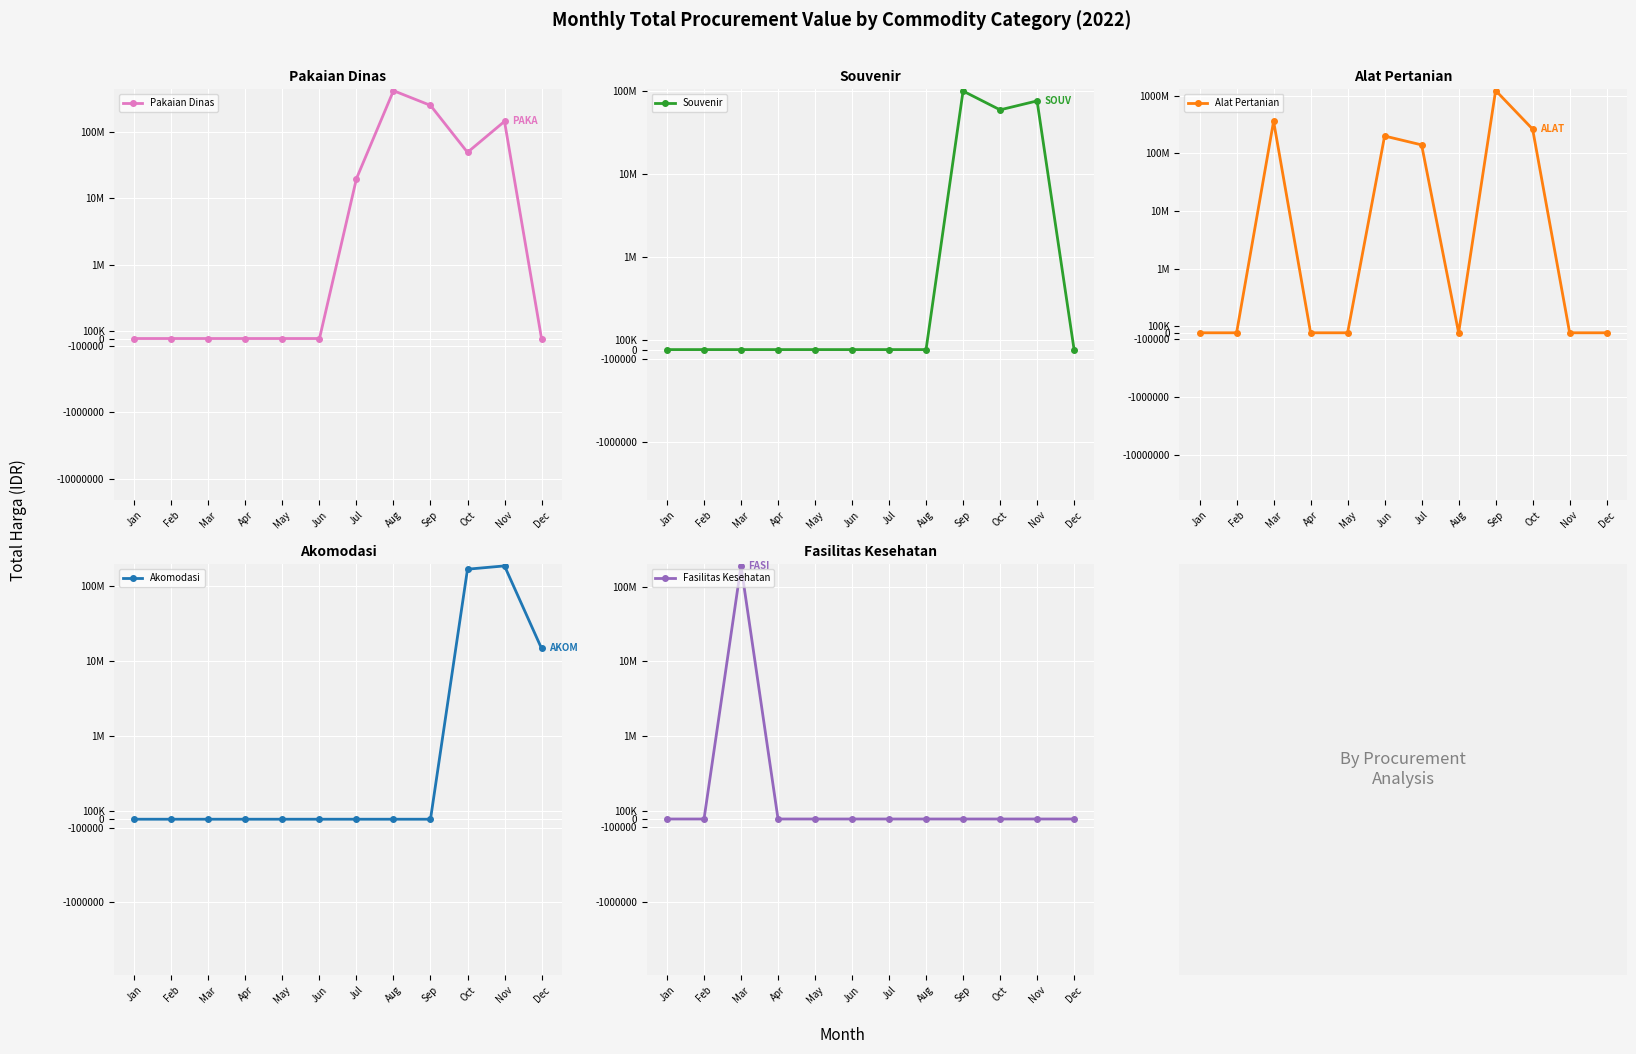

Reading left to right, extract all data points from this chart.

Pakaian Dinas: 0	0	0	0	0	0	19950000	420475000	252477000	49478000	144998000	0
Souvenir: 0	0	0	0	0	0	0	0	100000000	59375000	76100000	0
Alat Pertanian: 0	0	359500000	0	0	199200000	139800000	0	1224682000	262118150	0	0
Akomodasi: 0	0	0	0	0	0	0	0	0	168000000	185920000	14750000
Fasilitas Kesehatan: 0	0	191073245	0	0	0	0	0	0	0	0	0